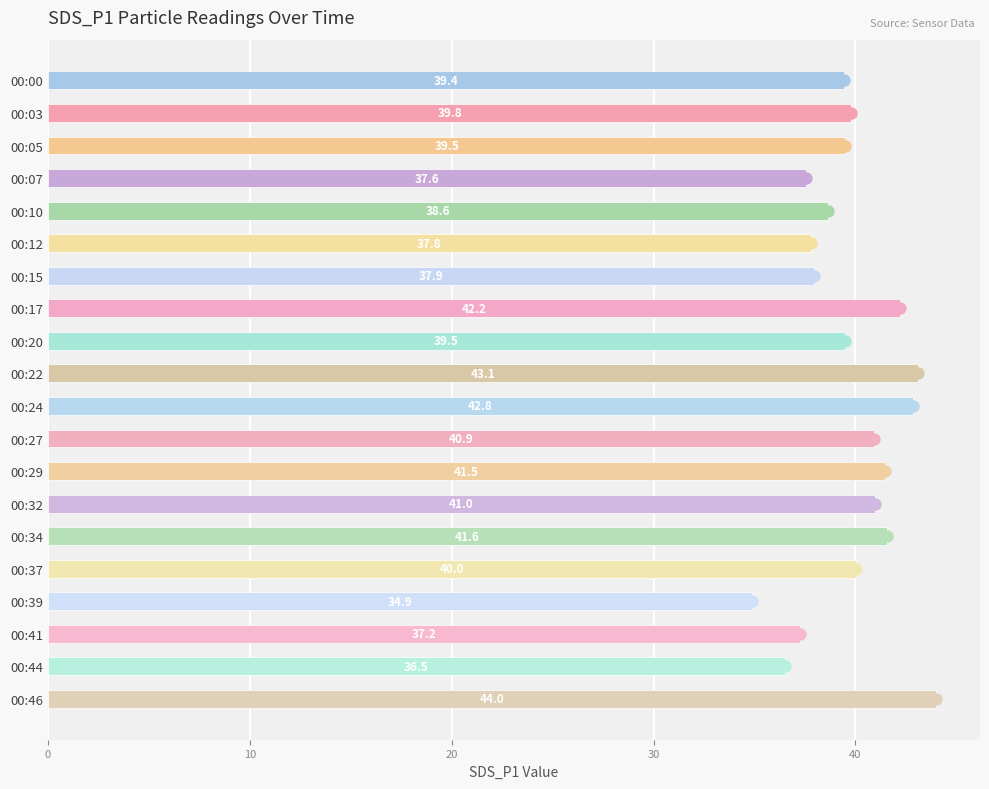

Between 00:15 and 00:37, which is larger?

00:37